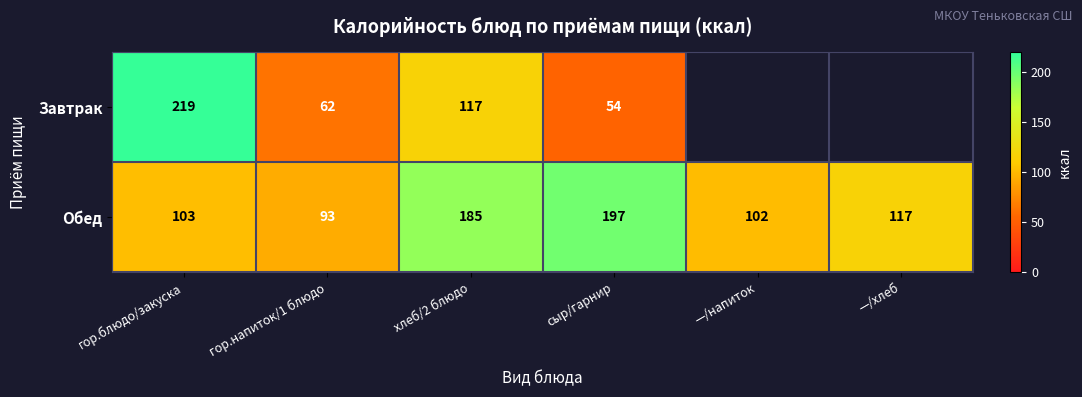

At хлеб/2 блюдо, list the series in order from largest to smallest.

Обед, Завтрак